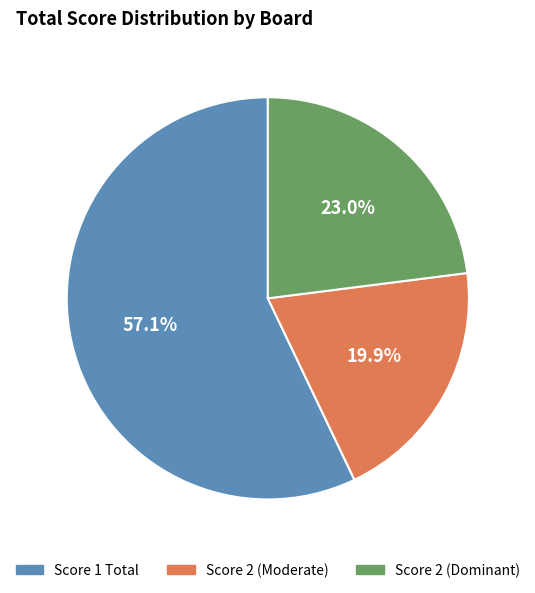

Does Score 2 (Dominant) account for over 50% of the chart?

No